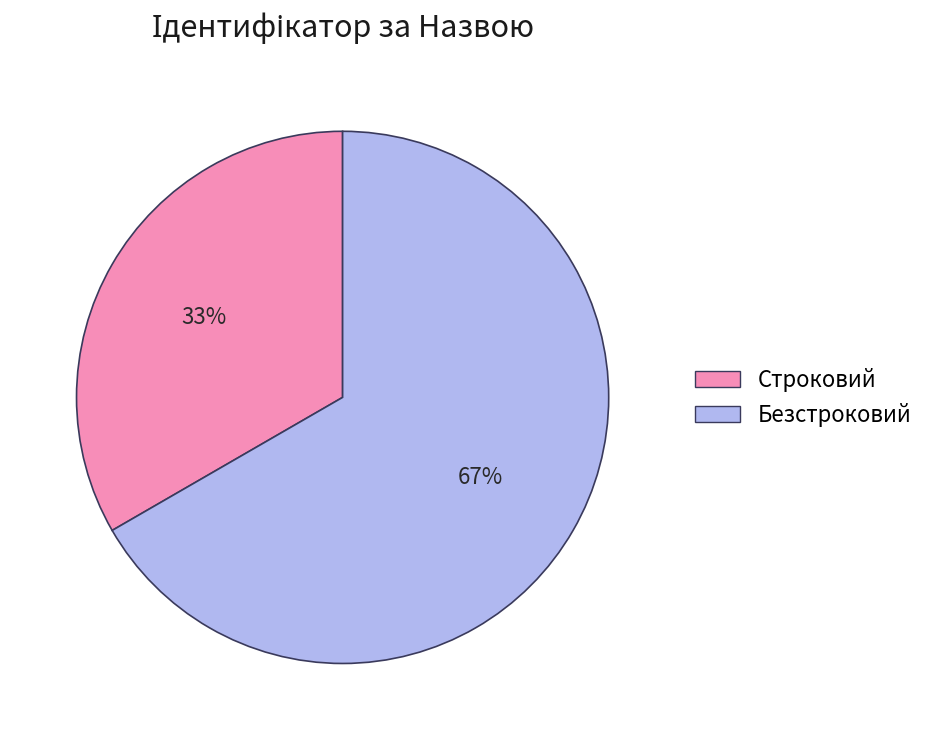

Which category has the smallest portion of the pie?

Строковий